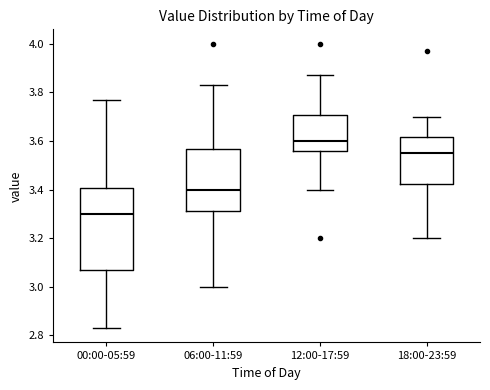

Comparing the boxes themselves (not the whiskers), which one is the tallest?

00:00-05:59